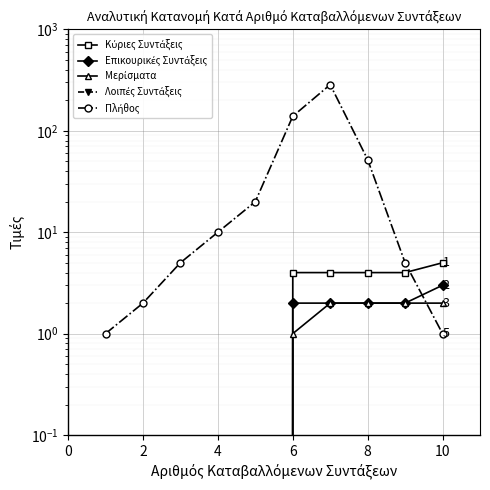

How many categories are shown in the chart?

10